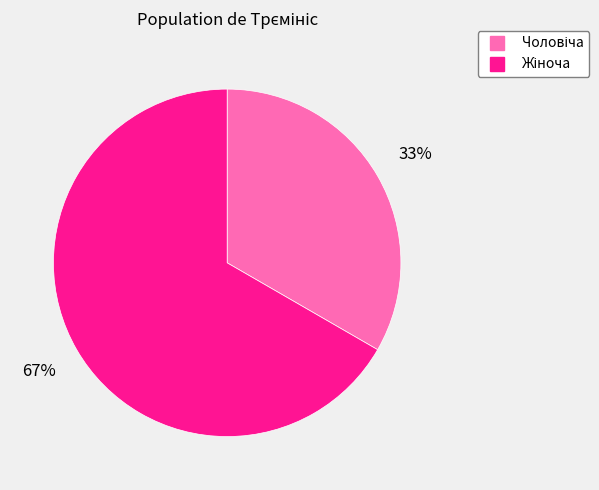

To the nearest percent, what is the average slice percentage?

50%